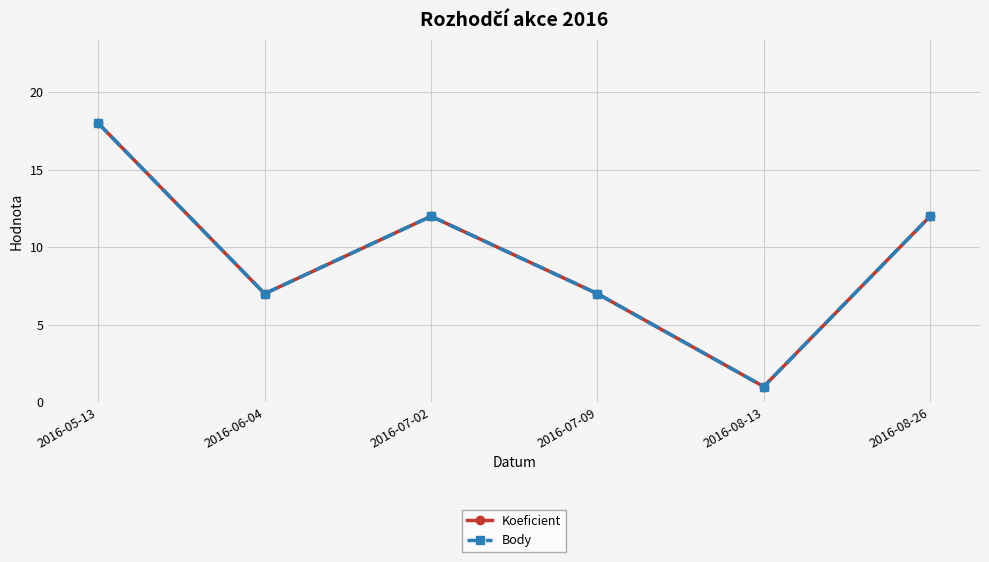

Does the chart have visible grid lines?

Yes